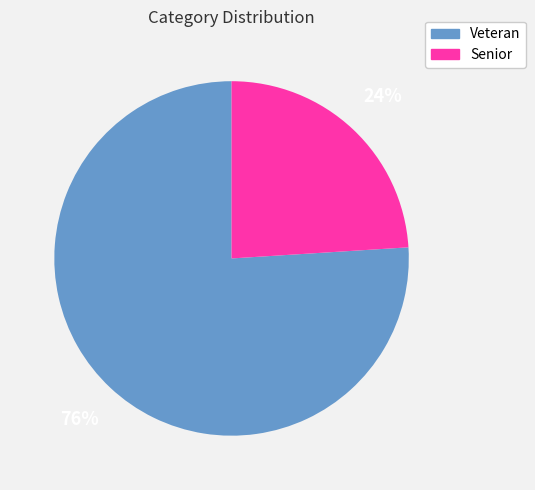

Count the number of slices in the pie.

2